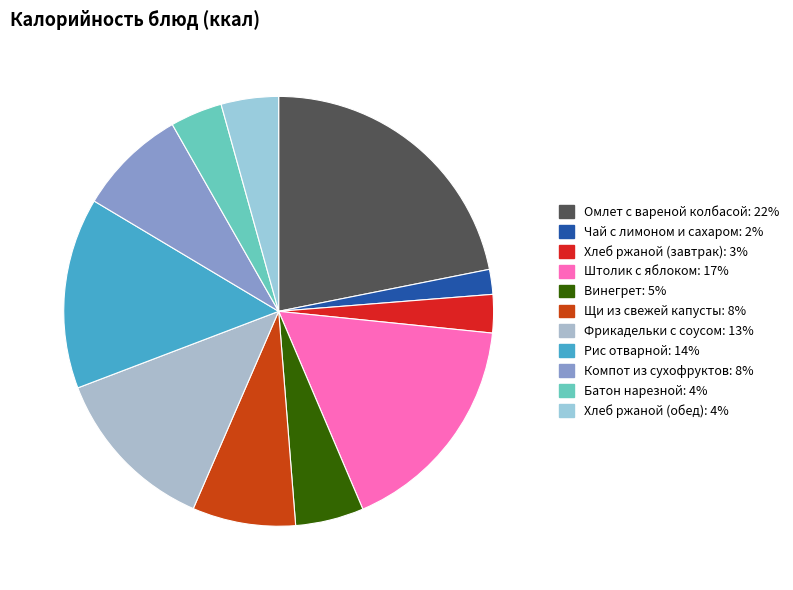

How many segments does this pie chart have?

11